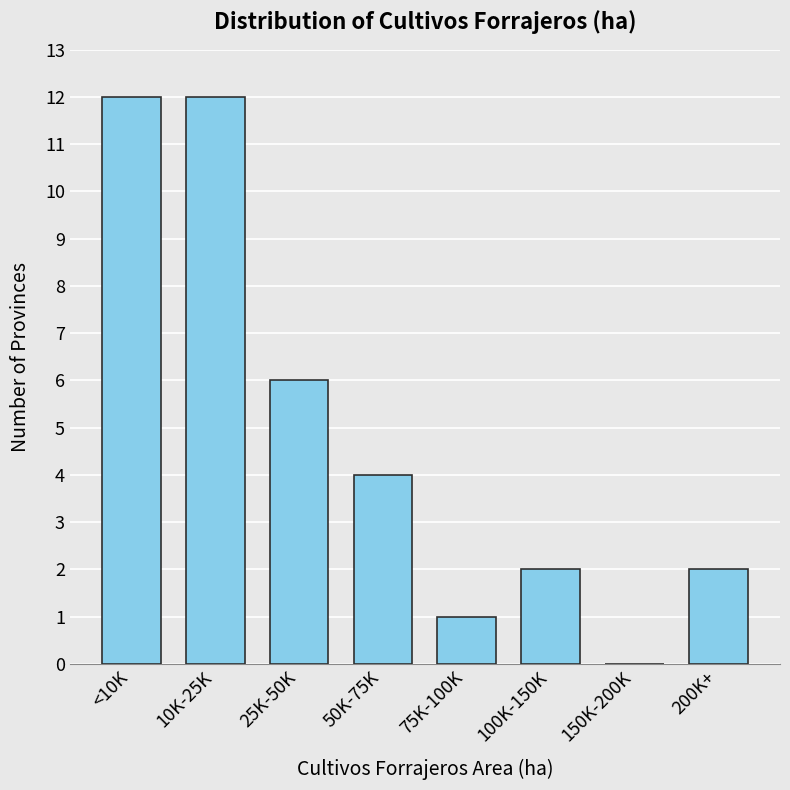

Reading left to right, transcribe all the data shown in this chart.

<10K=12	10K-25K=12	25K-50K=6	50K-75K=4	75K-100K=1	100K-150K=2	150K-200K=0	200K+=2